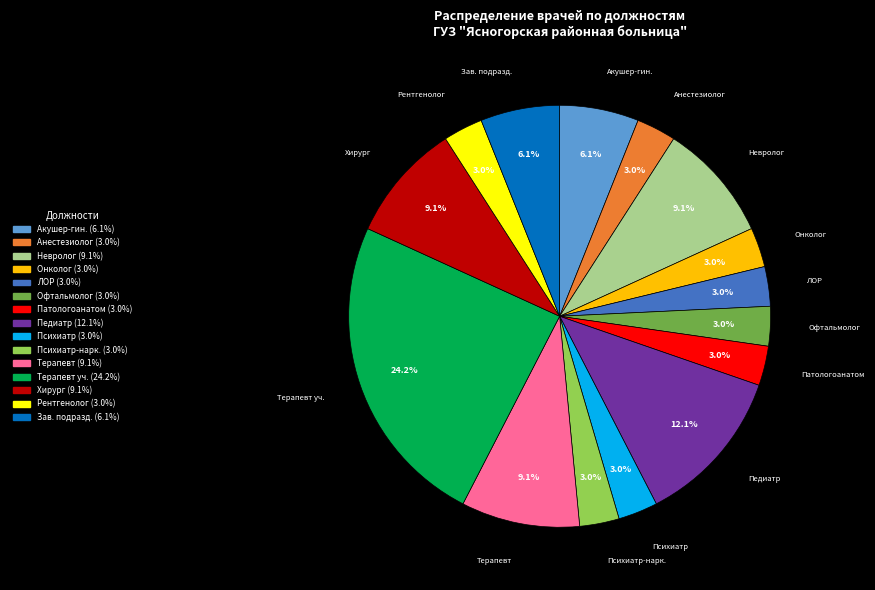

Count the number of slices in the pie.

15